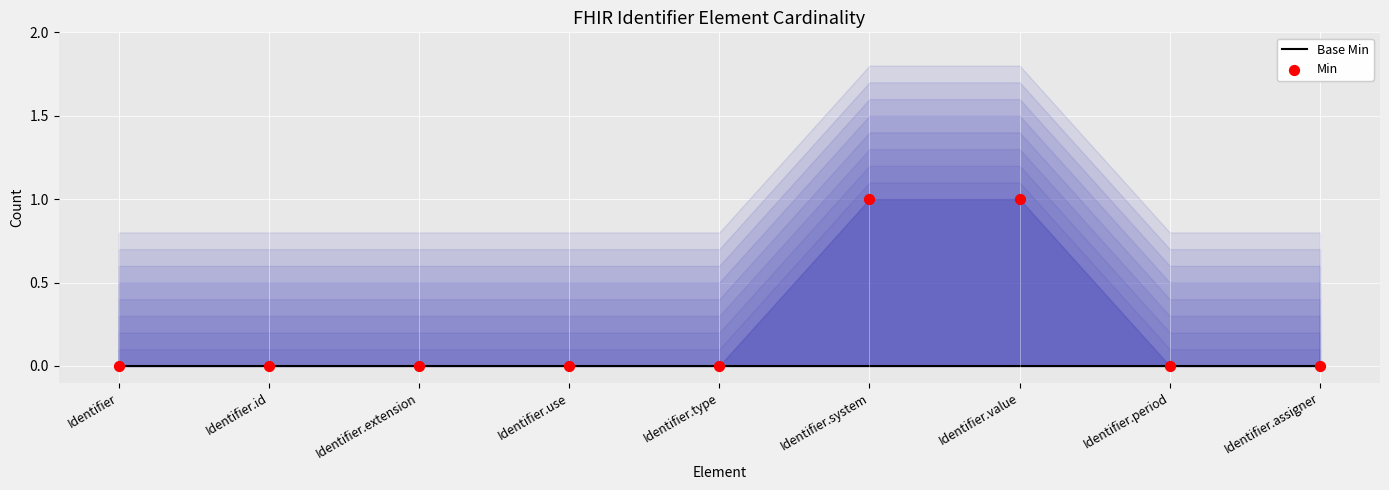

At which category is the sum across all series the highest?

Identifier.system